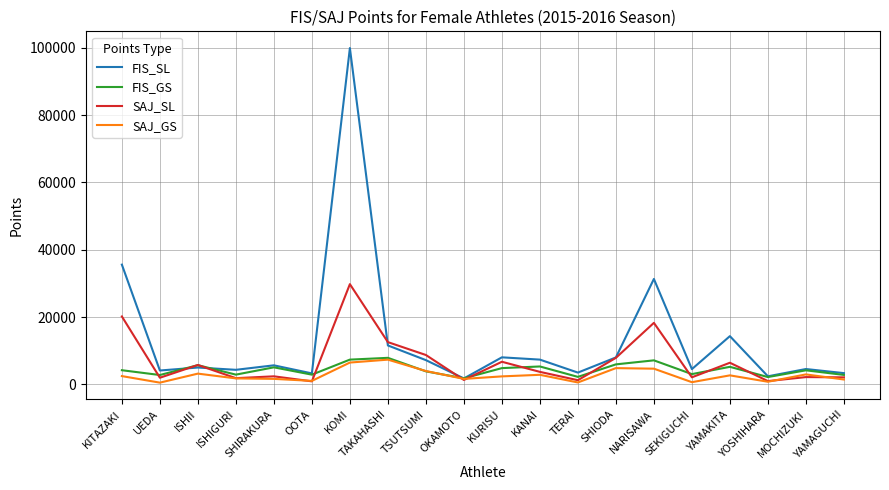

What are all the series names shown in the legend?

FIS_SL, FIS_GS, SAJ_SL, SAJ_GS